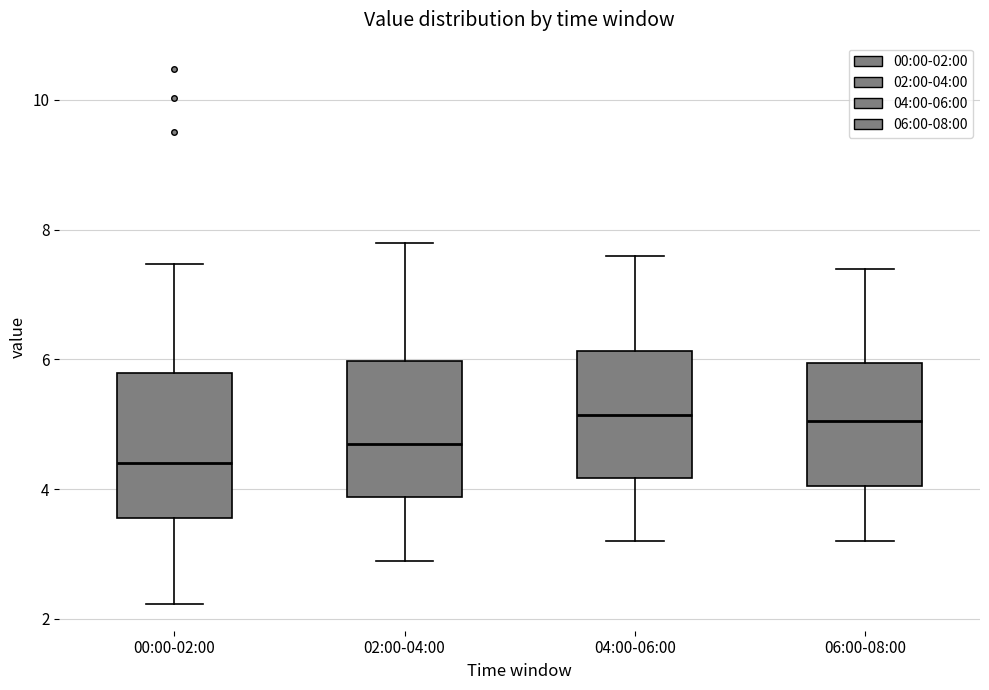

Where is the lower edge of the box for 06:00-08:00 on the y-axis? The values are not printed on the chart, so give them approximately, as read against the axis.

4.0